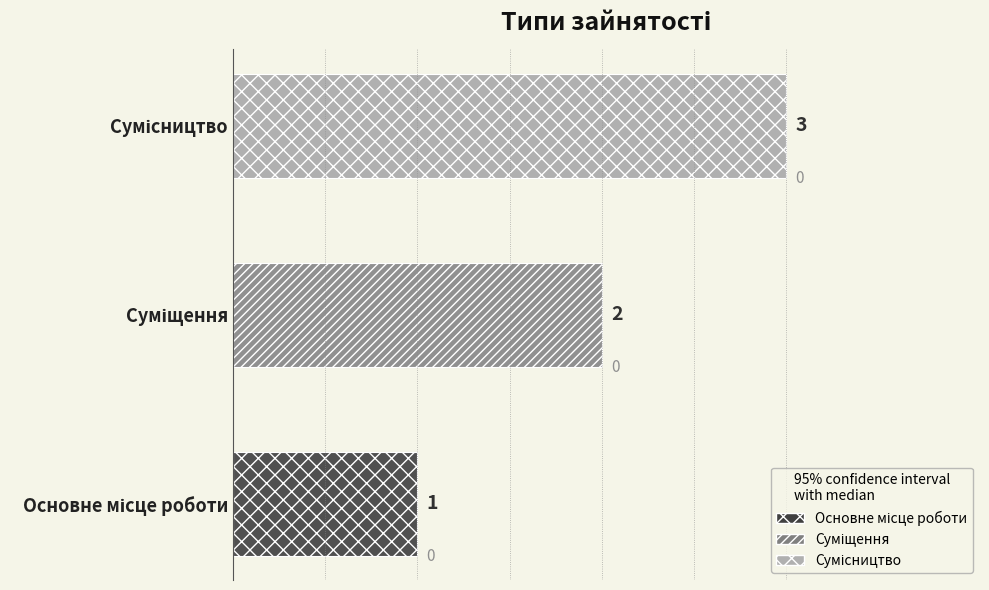

What is the sum of all values?

6